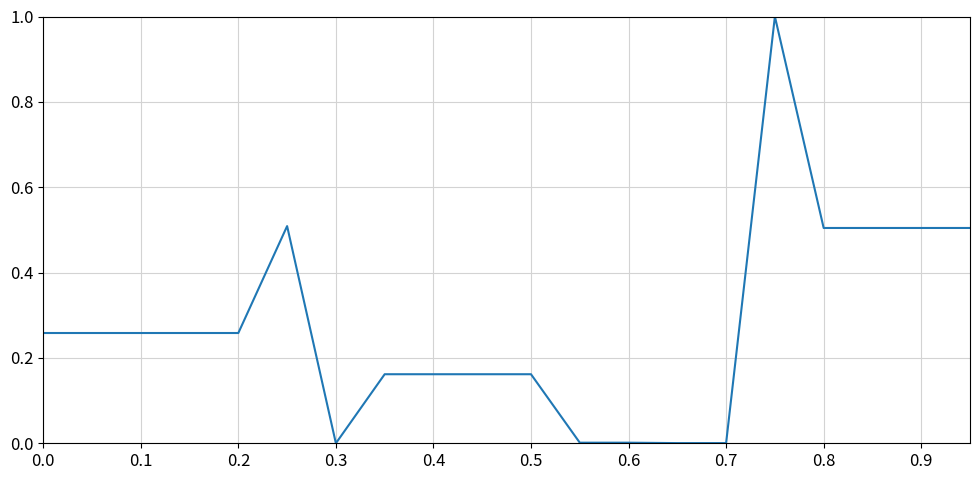

The value at 0.3 is -0.5. True or false?

False